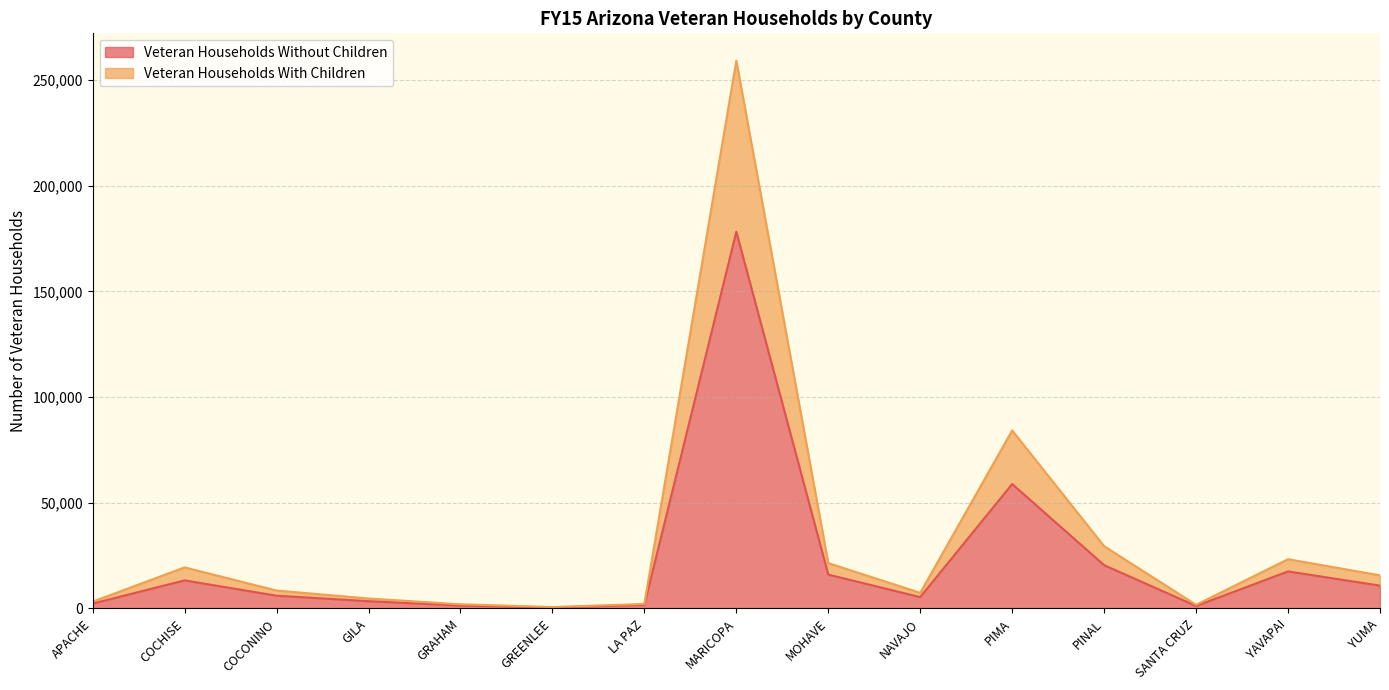

What is the difference between the second highest and minimum values in the Veteran Households Without Children series?

58407